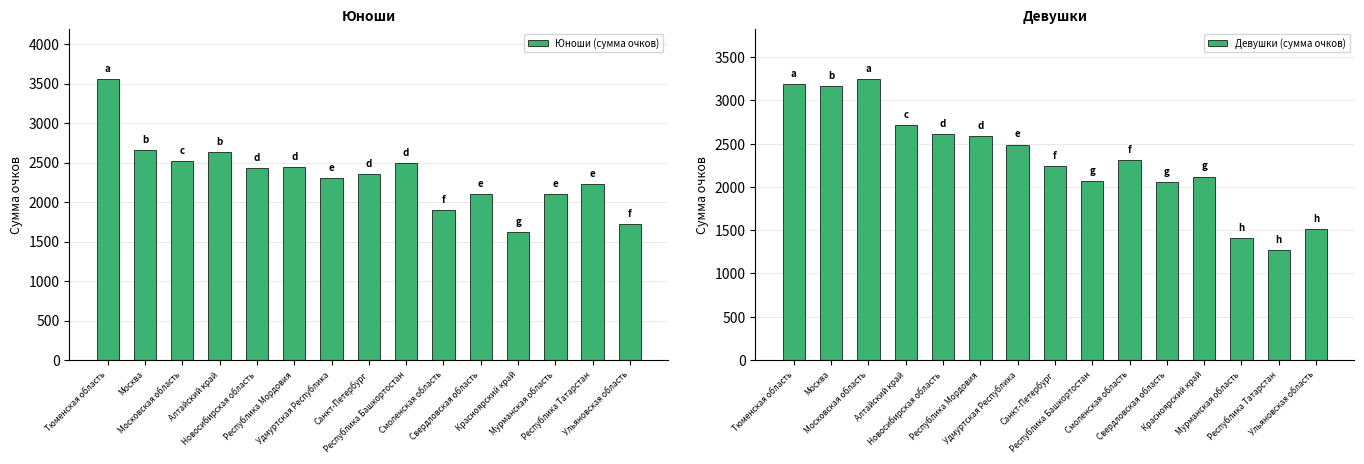

Which label corresponds to the largest value in the chart?

Тюменская область